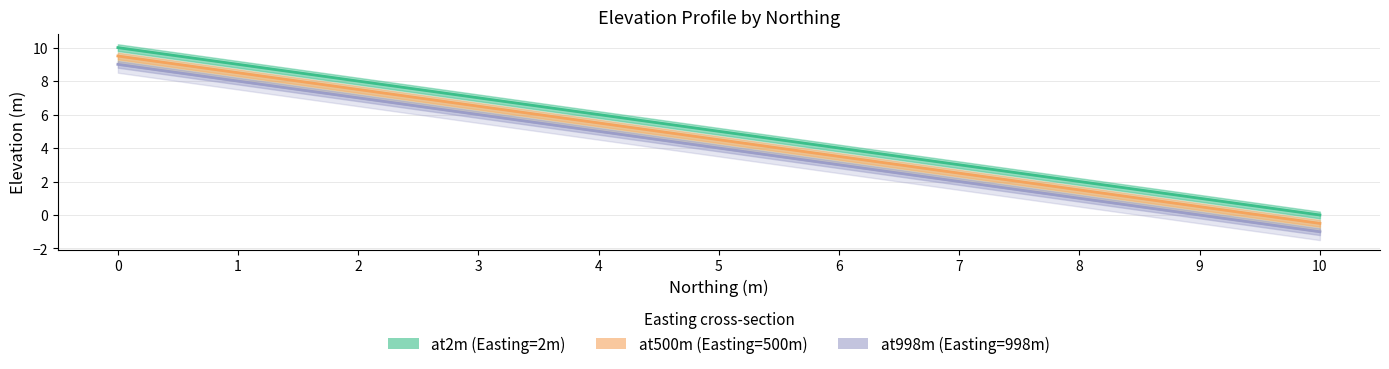

The at998m (Easting=998m) series shows 6.0 at 5. True or false?

False